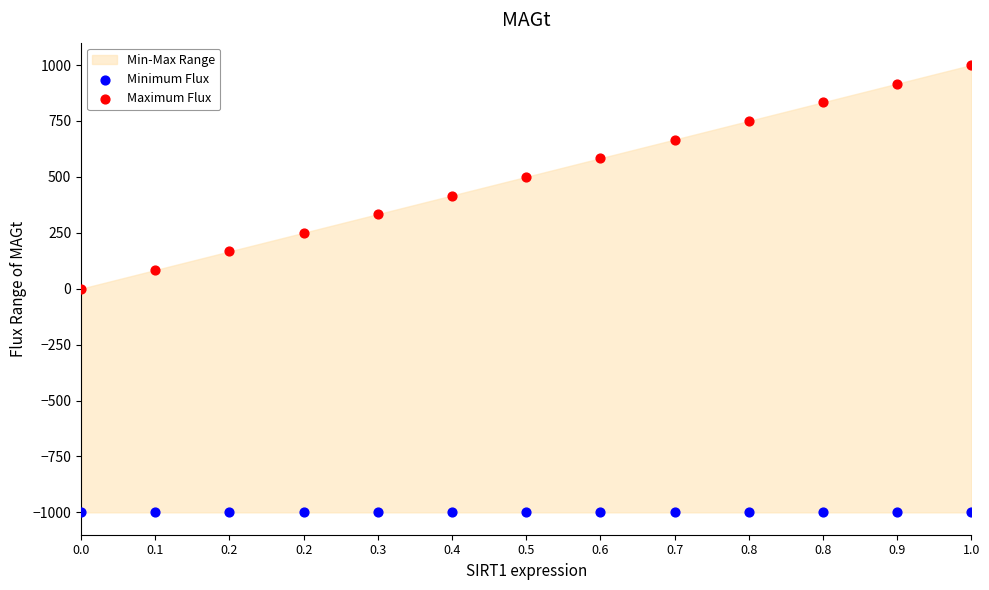

Which series contains the lowest Y value?

Minimum Flux